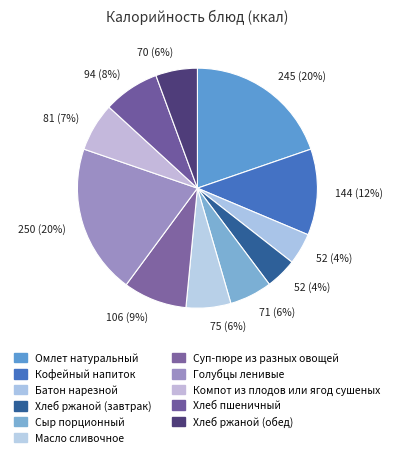

What is the change in value from Суп-пюре из разных овощей to Компот из плодов или ягод сушеных?

-25.4